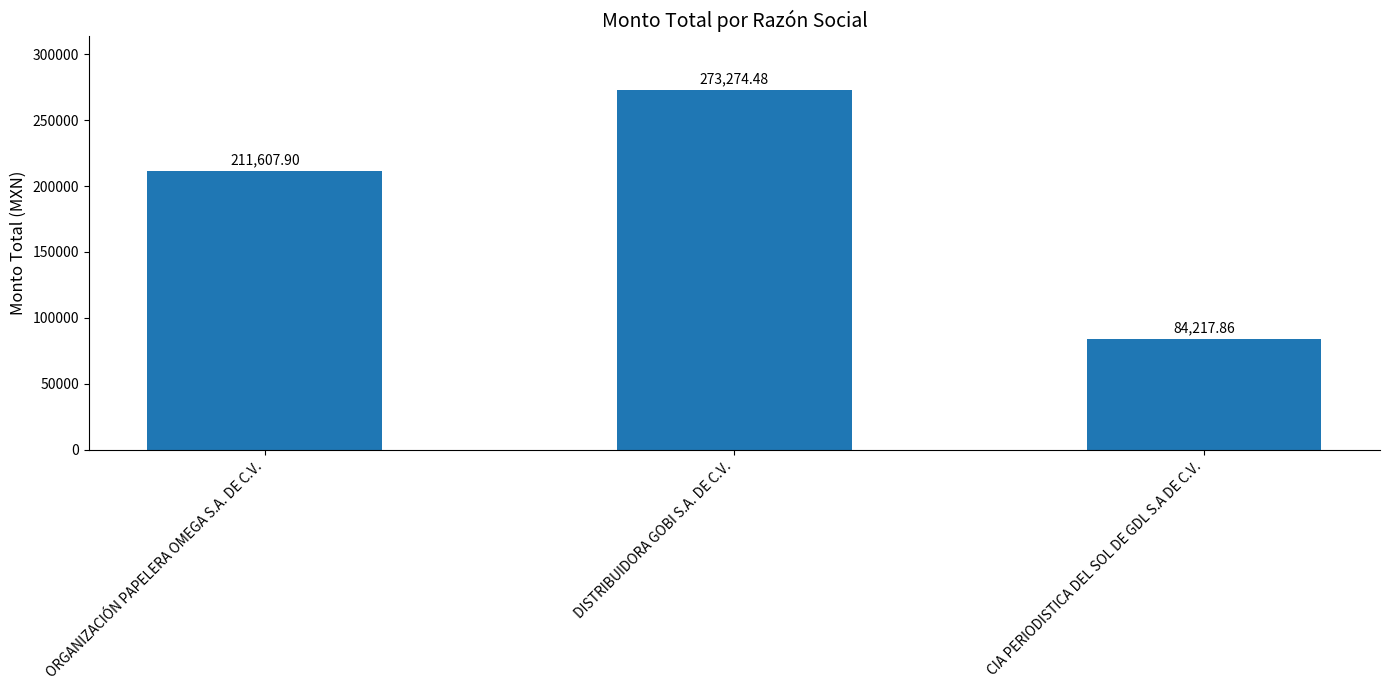

What is the sum of all values?

569100.2